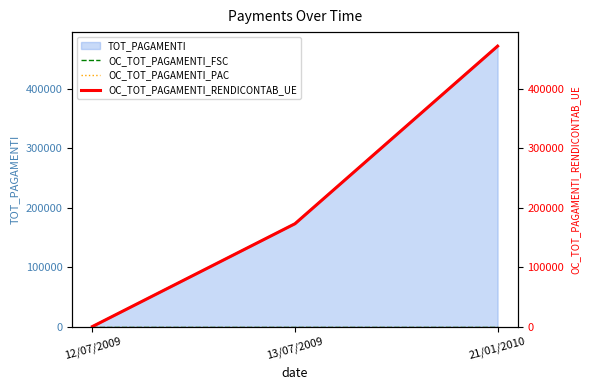

How many values in OC_TOT_PAGAMENTI_RENDICONTAB_UE are above zero?

2